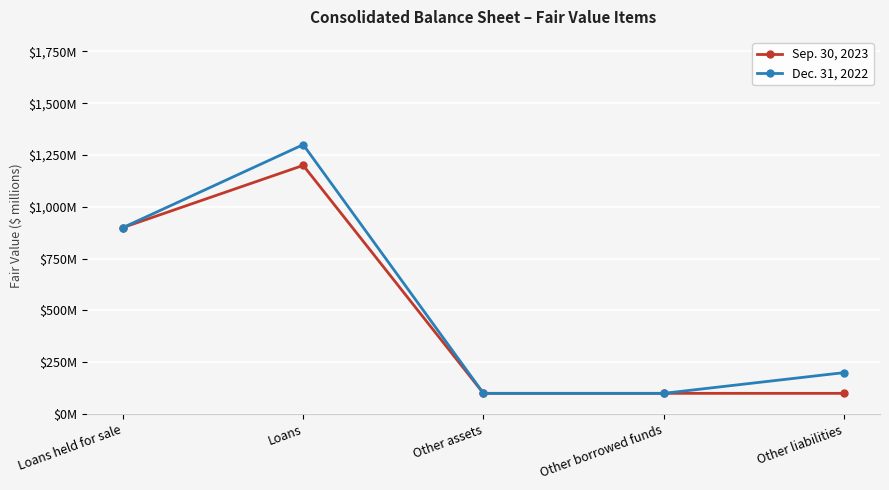

What is the difference between the maximum and minimum values in the Dec. 31, 2022 series?

1200